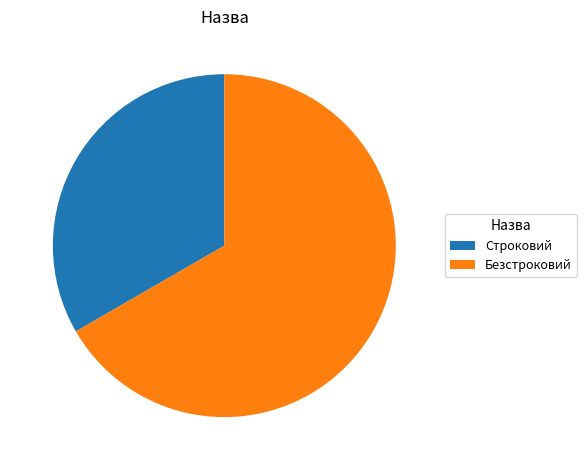

Rank the categories by value from lowest to highest.

Строковий, Безстроковий